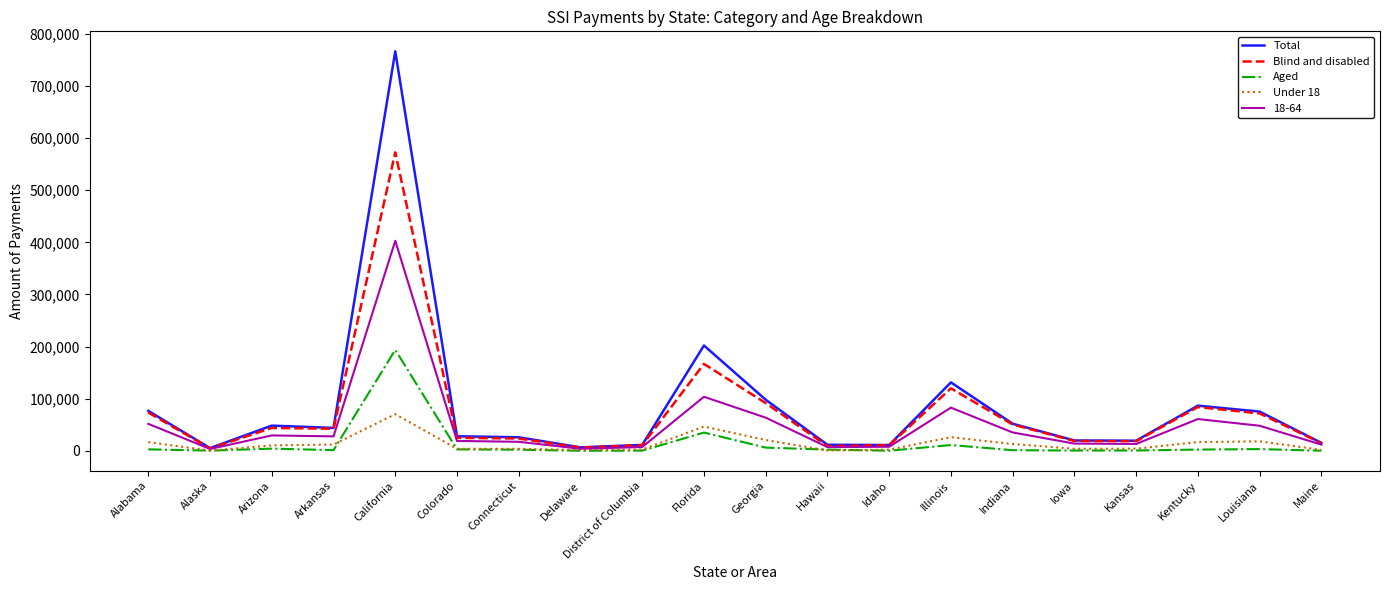

True or false: Under 18 has a value of 13305 at Indiana.

True